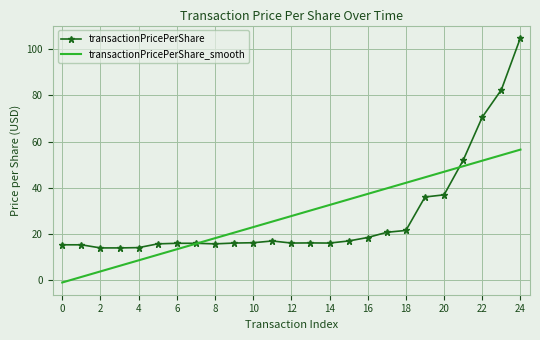

True or false: transactionPricePerShare_smooth has more than 1 interior local peaks.

False